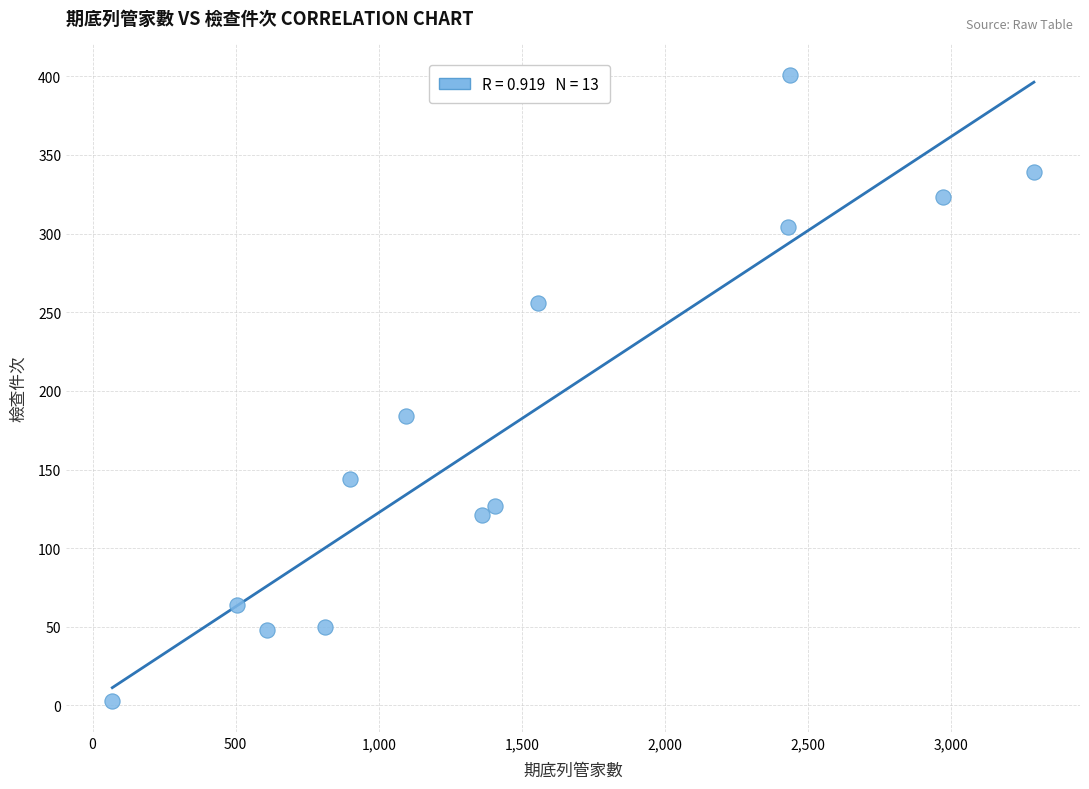

What Y value in the scatter plot is closest to 202?

184